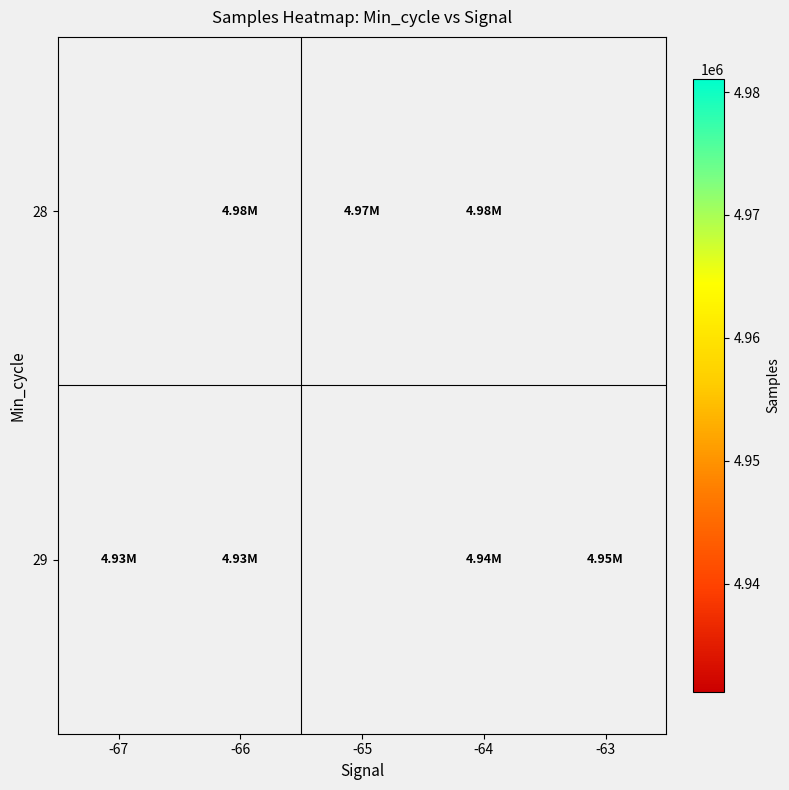

How many values in the 29 series exceed 4936841?

1